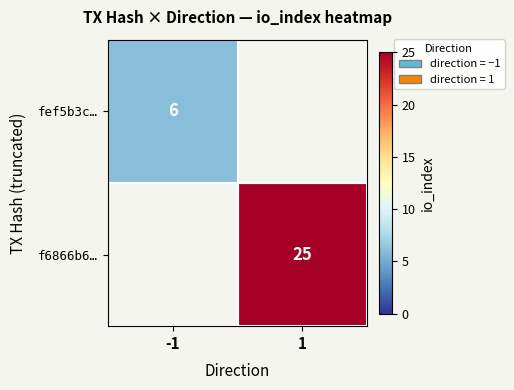

Is it true that fef5b3c… equals 4 at -1?

False